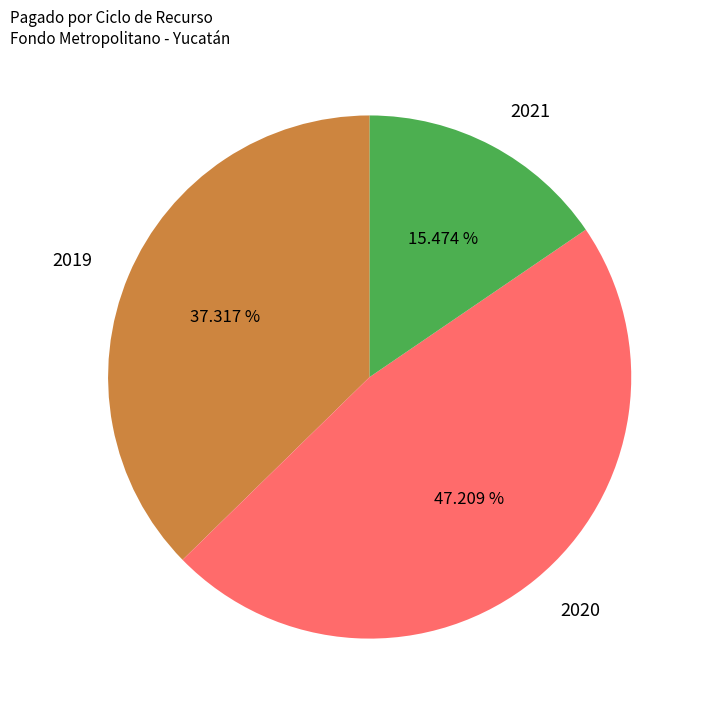

The 2020 slice represents 54% of the pie. True or false?

False